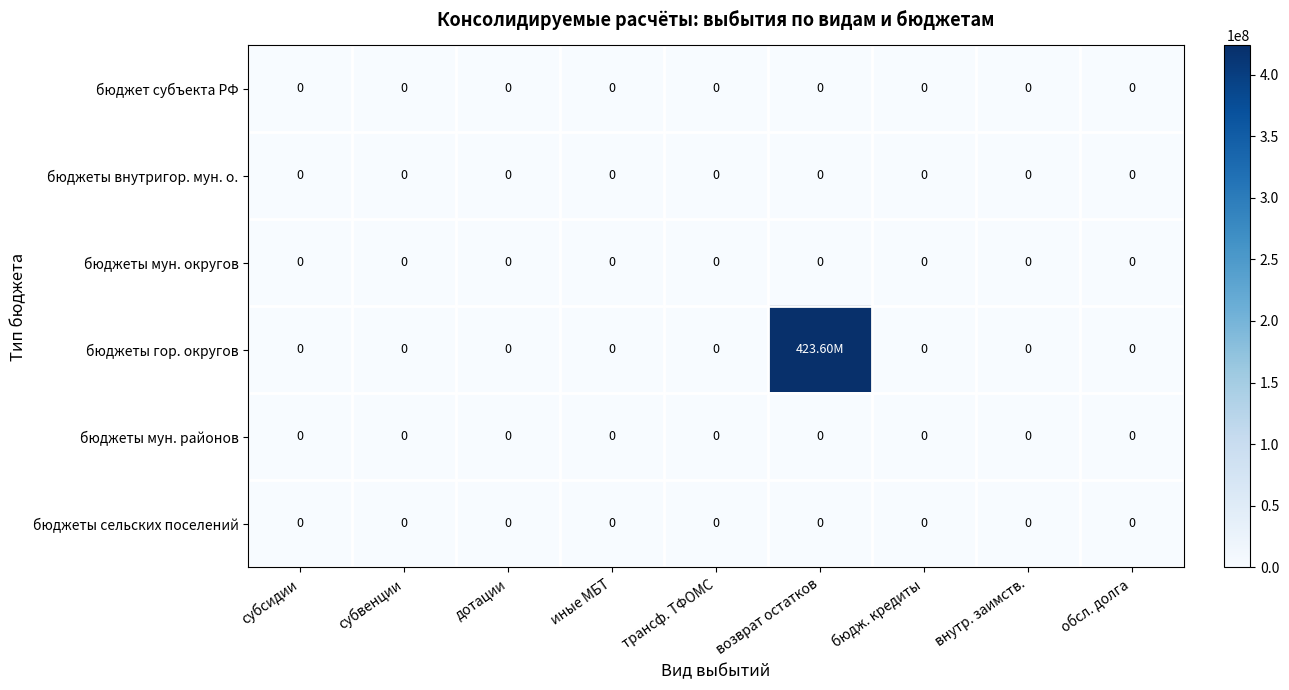

Which series has the largest total across all categories?

бюджеты гор. округов